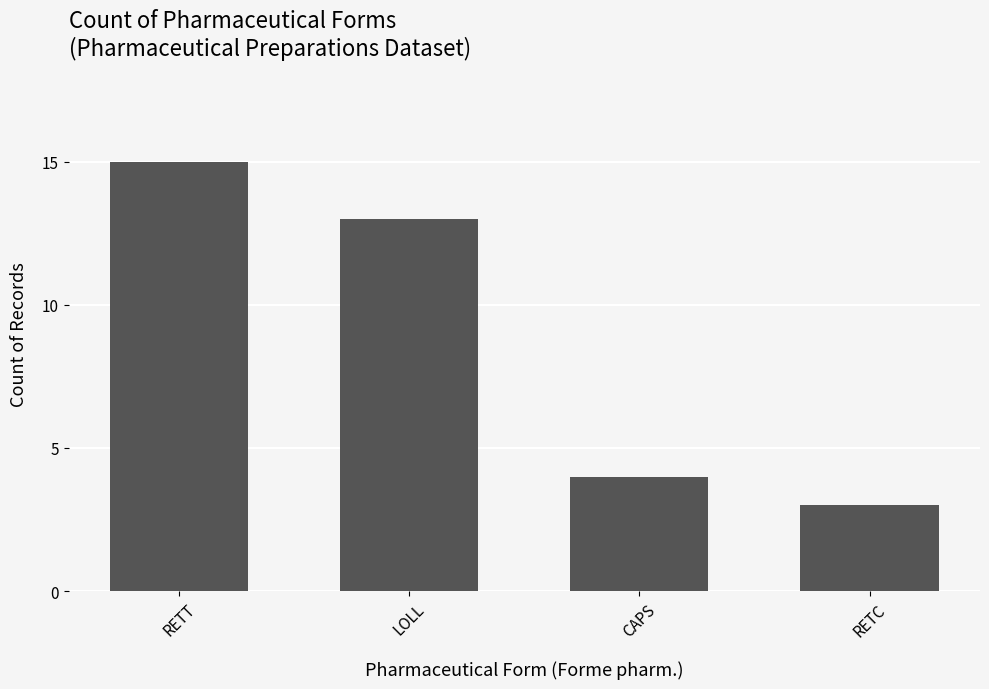

What is the sum of the values at CAPS and LOLL?

17